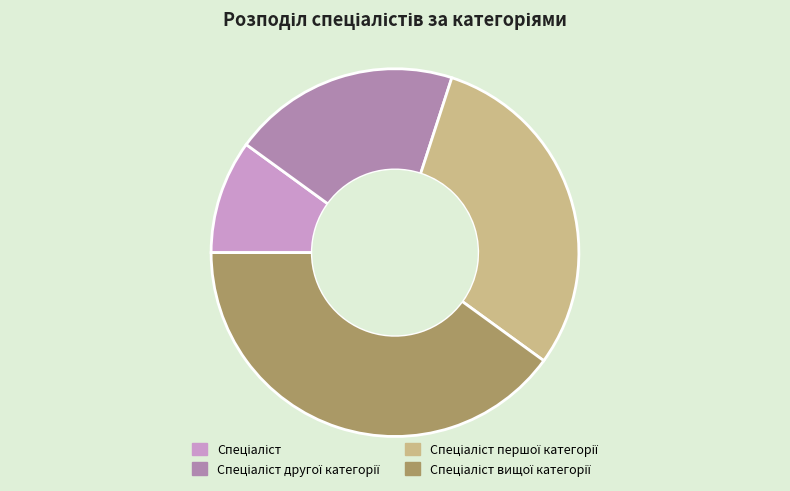

Is there any slice that represents more than half of the pie?

No